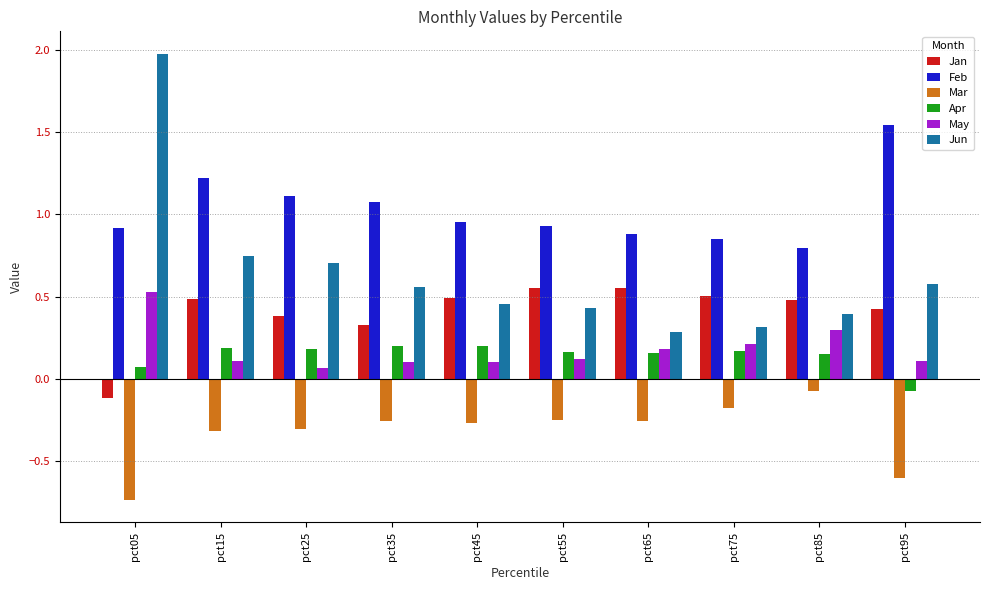

Rank the series by their maximum value, from highest to lowest.

Jun, Feb, Jan, May, Apr, Mar